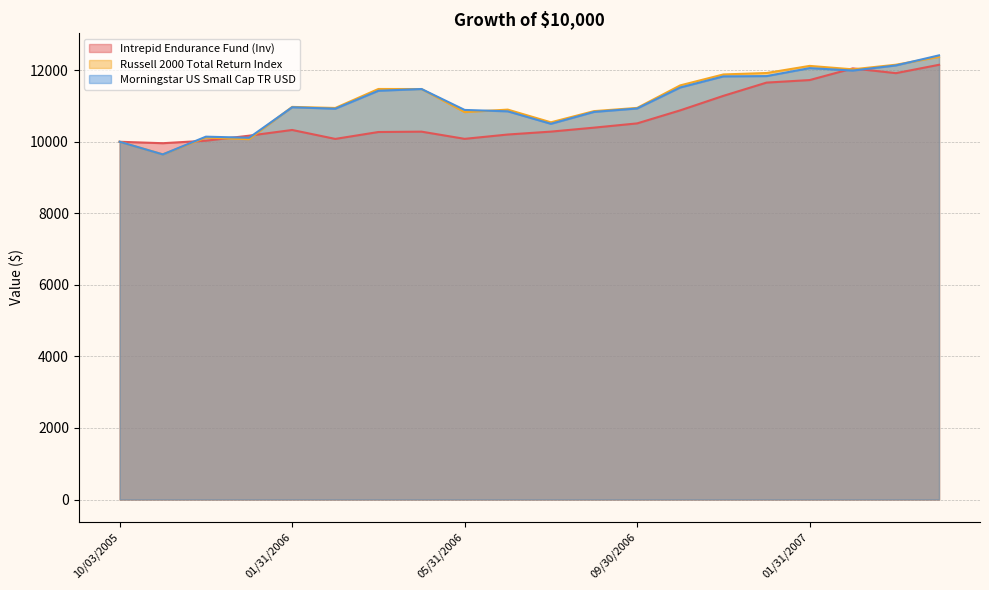

Does the chart display data point markers on the line(s)?

No